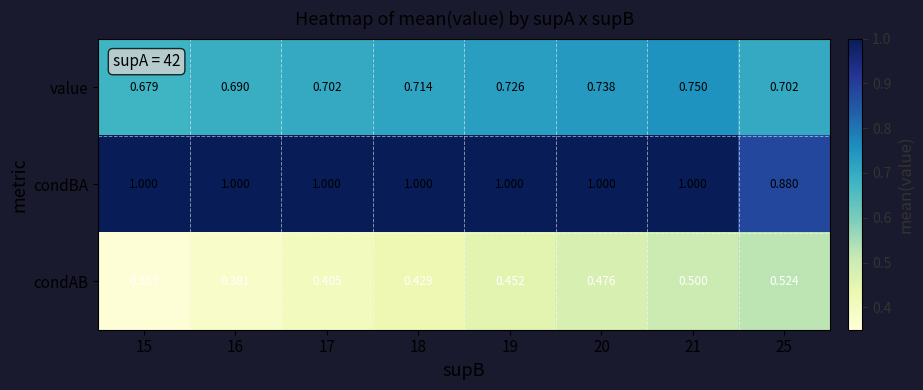

Rank the series by their average value, from highest to lowest.

condBA, value, condAB